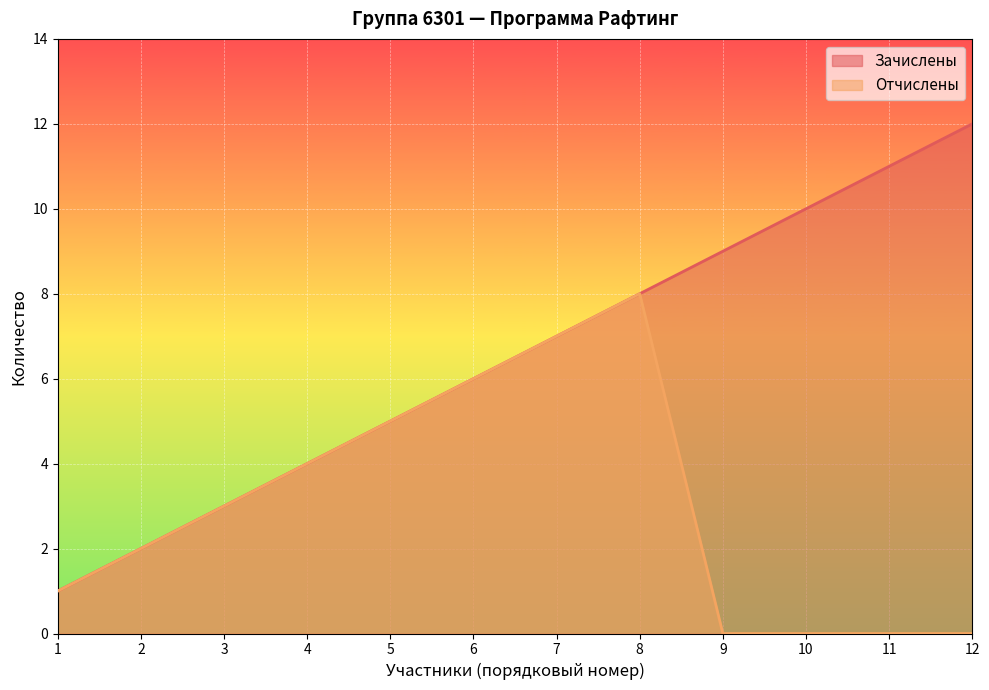

What is the average value of the Отчислены series?

3